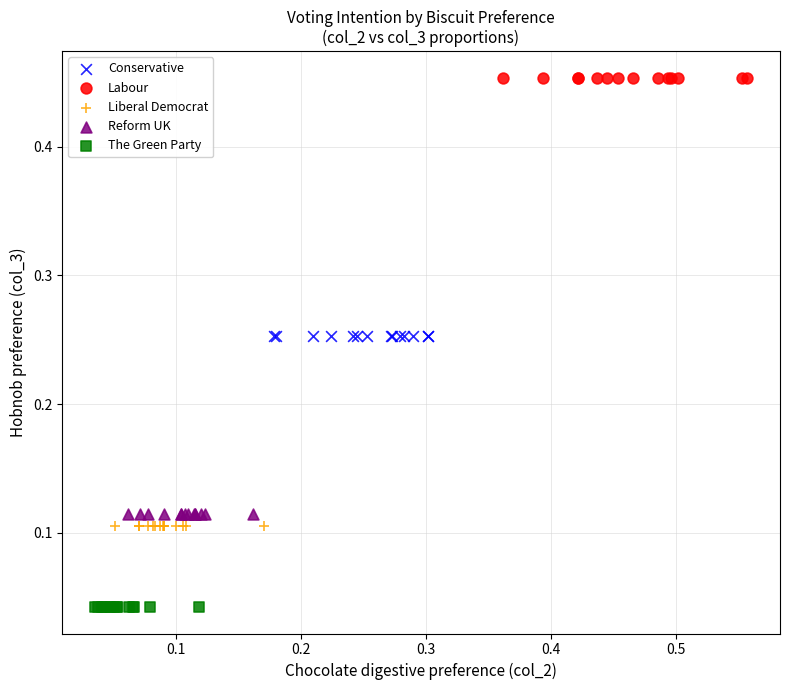

Which series reaches the minimum Y coordinate?

The Green Party